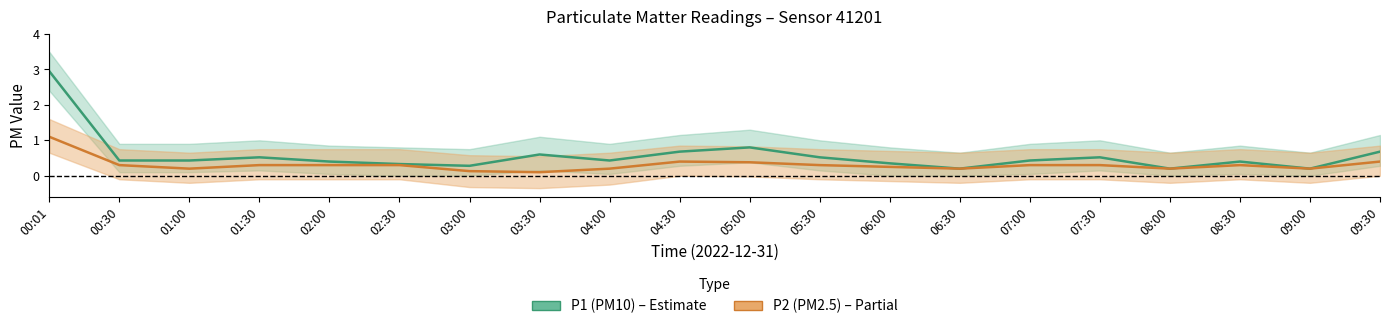

What is the difference between the P2 (PM2.5) values at 04:30 and 01:00?

0.2